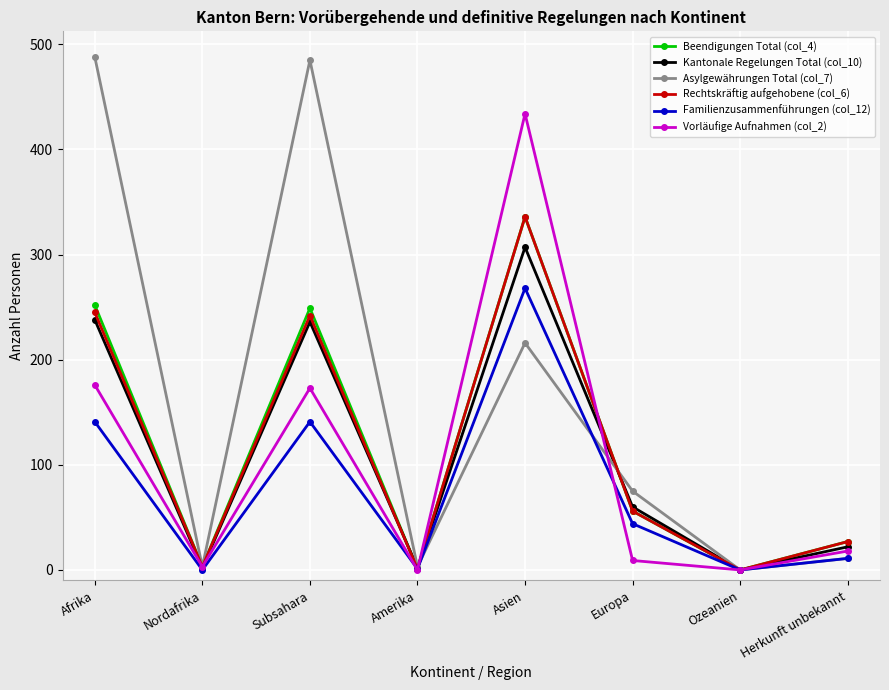

In Kantonale Regelungen Total (col_10), how many points are higher than both neighbors (excluding endpoints)?

2